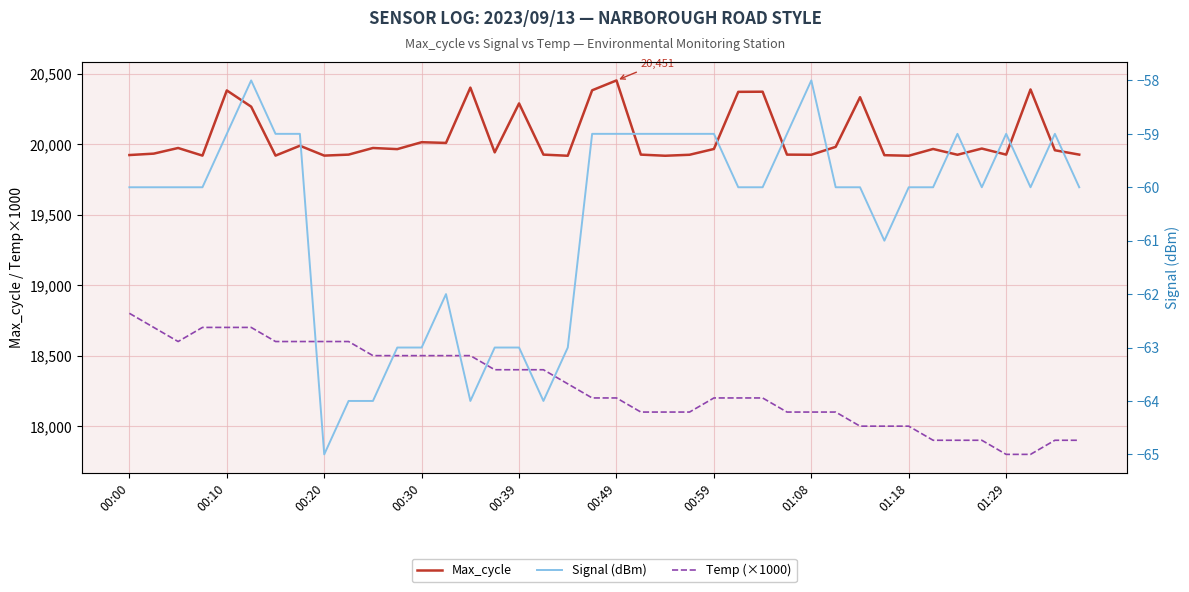

The value of Signal (dBm) at 00:59 is -83. True or false?

False